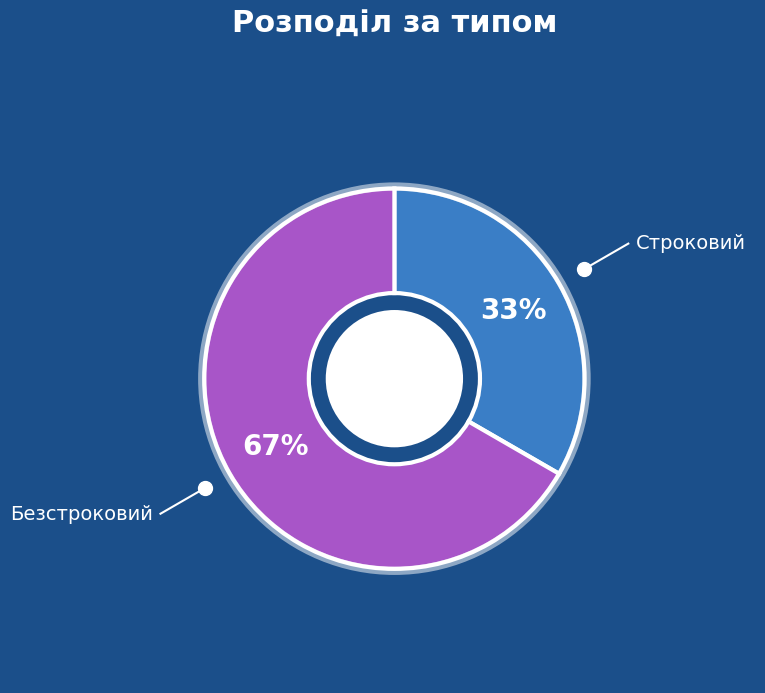

Is there any slice that represents more than half of the pie?

Yes